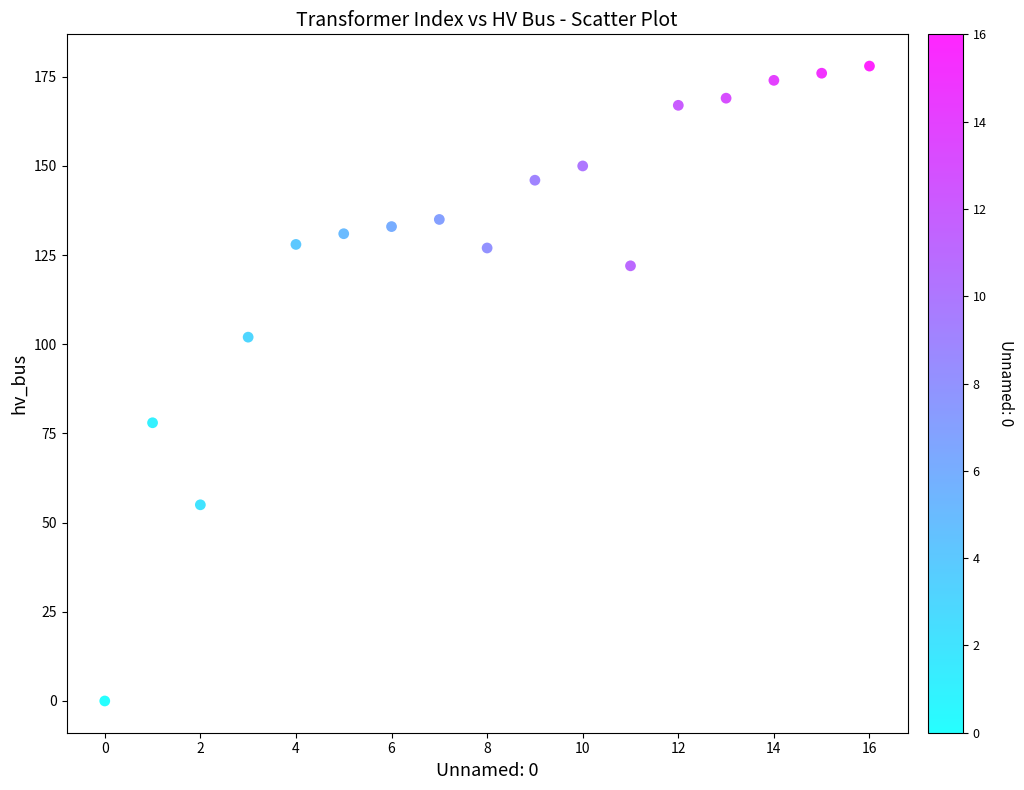

What Y value in the scatter plot is closest to 89?

78